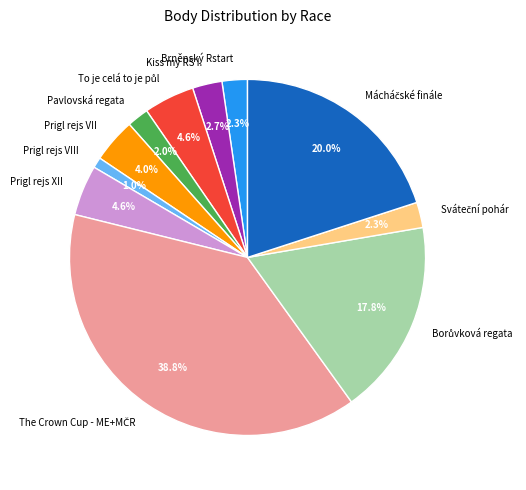

How many slices are in this pie chart?

11